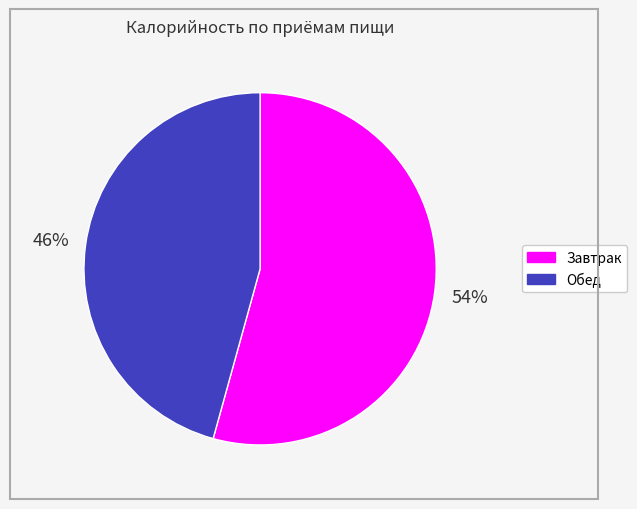

To the nearest percent, what is the average slice percentage?

50%